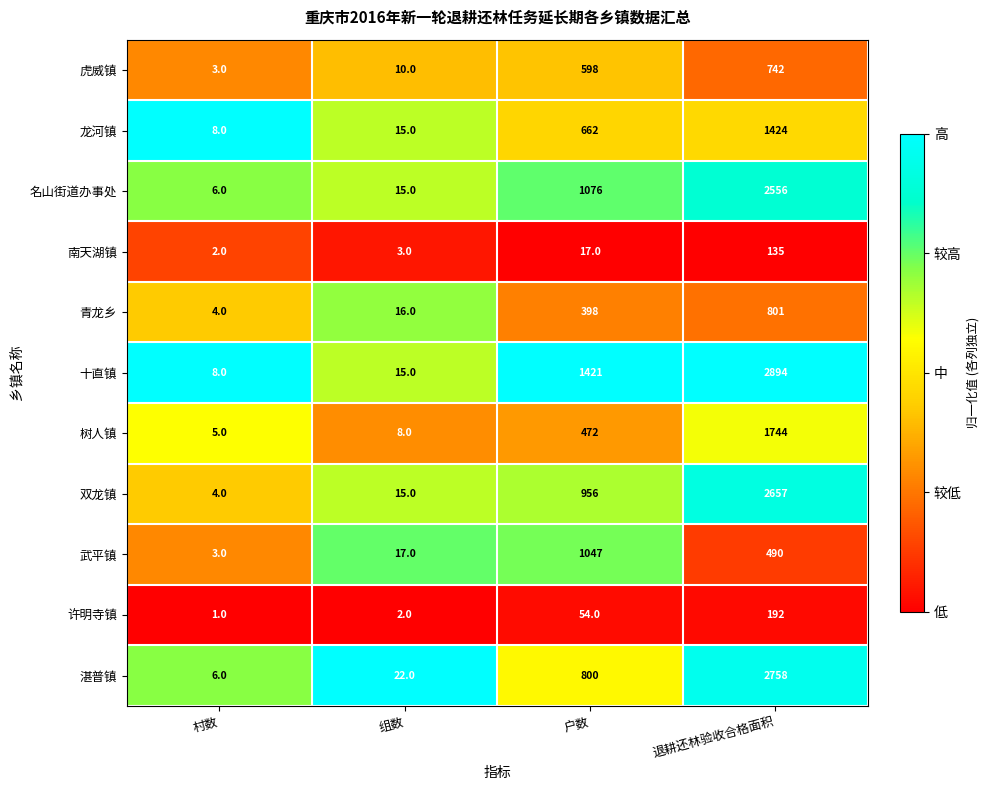

What is the maximum value for 名山街道办事处?

2556